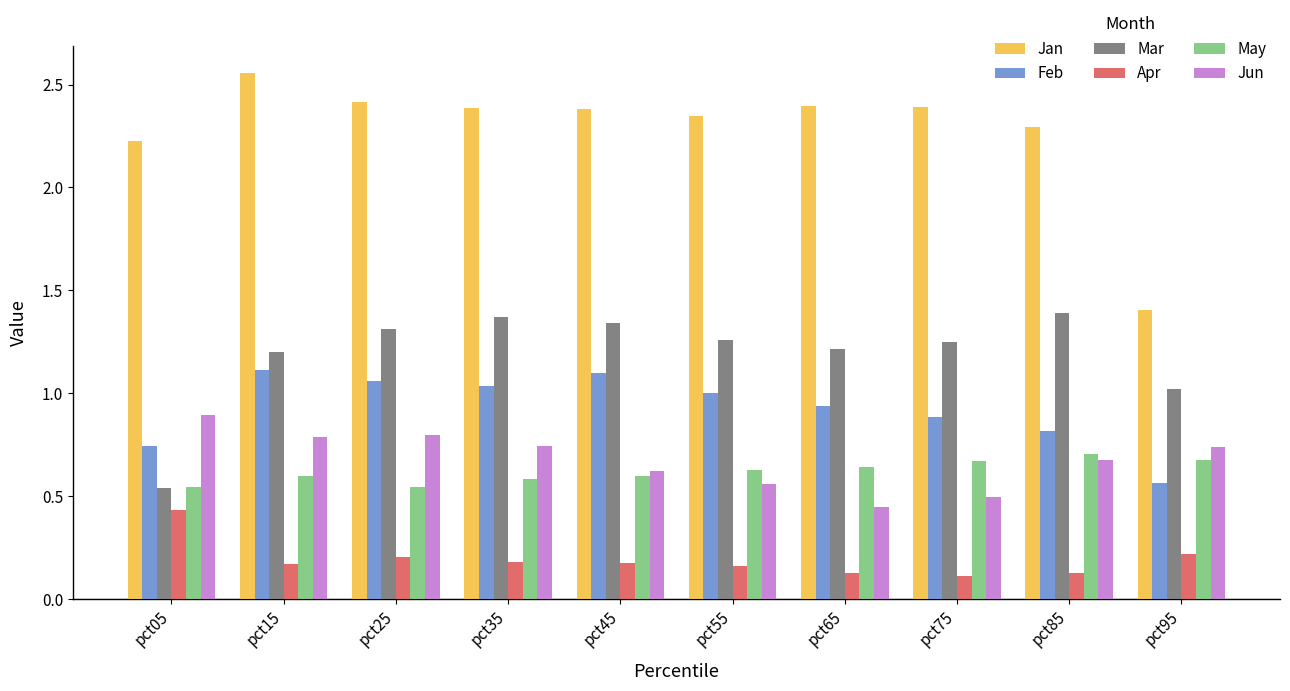

What is the difference between the highest and lowest values at pct35?

2.2